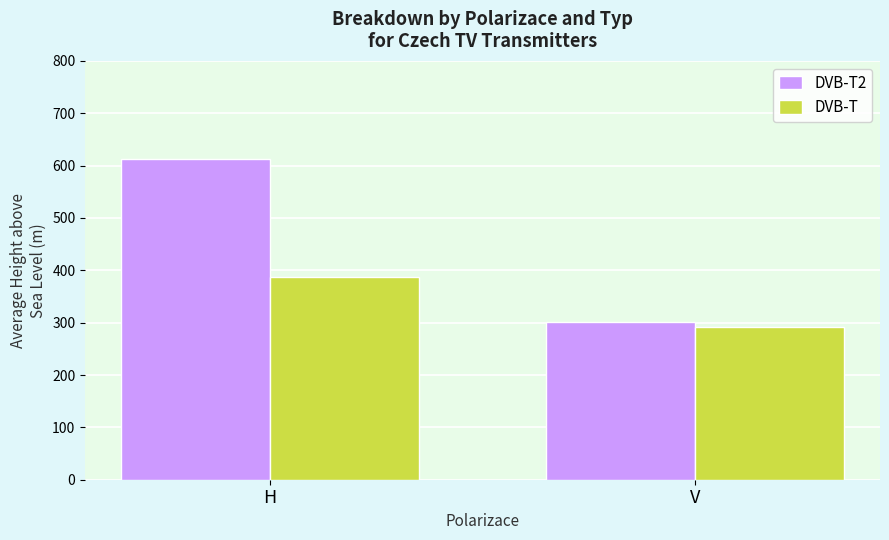

How many groups of bars are there?

2